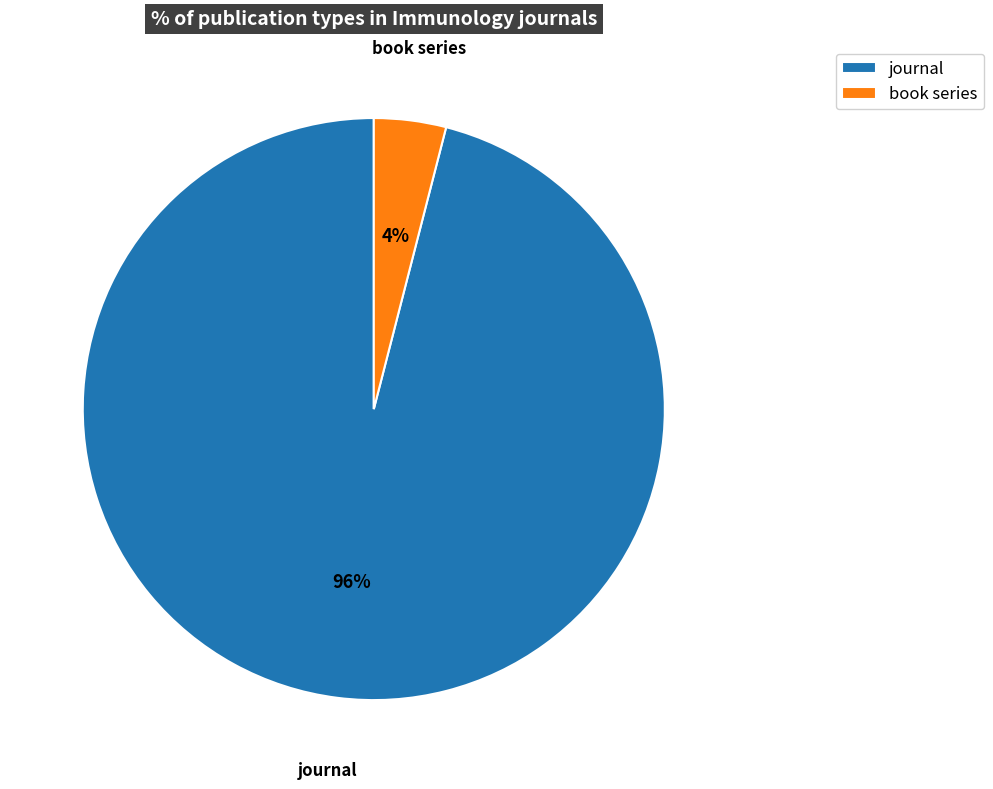

Count the number of slices in the pie.

2